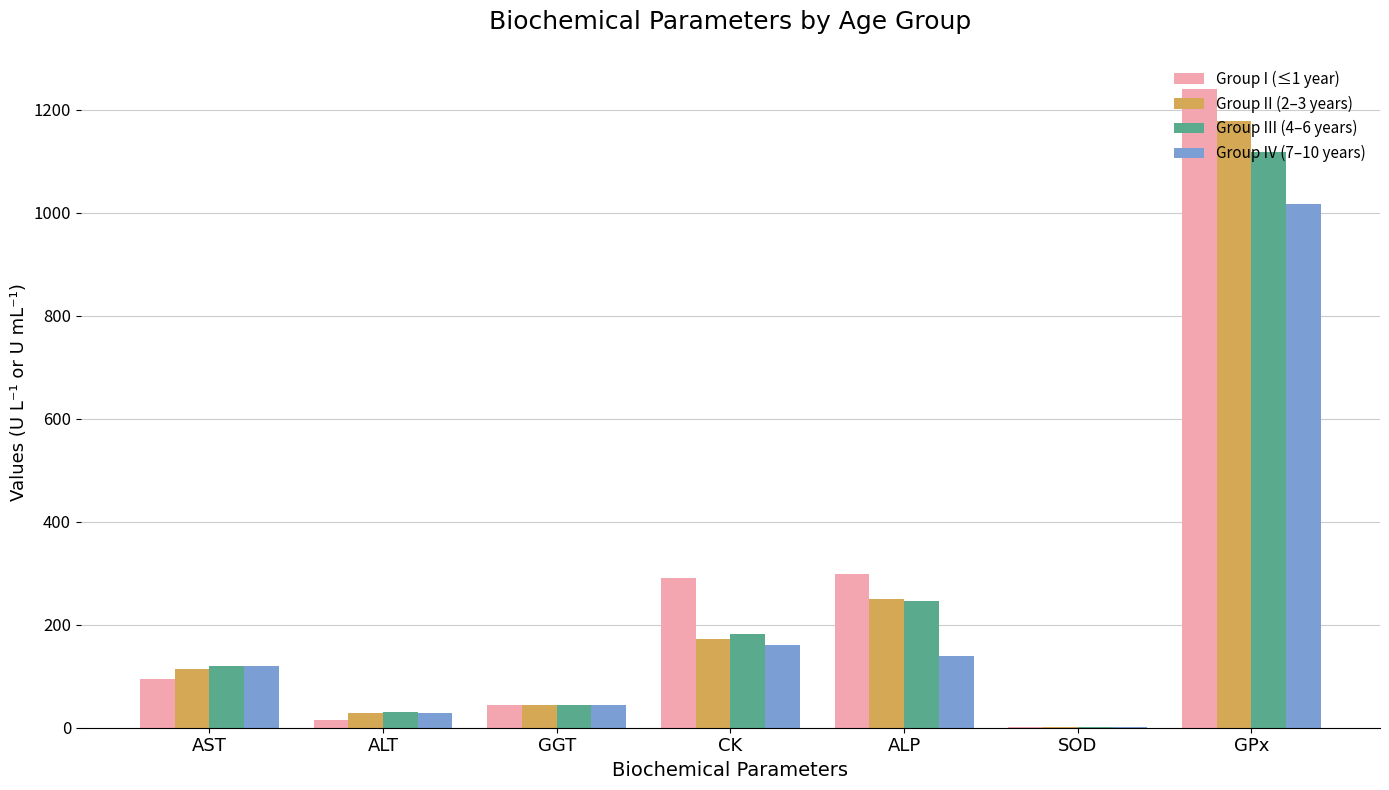

What is the highest value of the Group IV (7–10 years) series?

1017.4